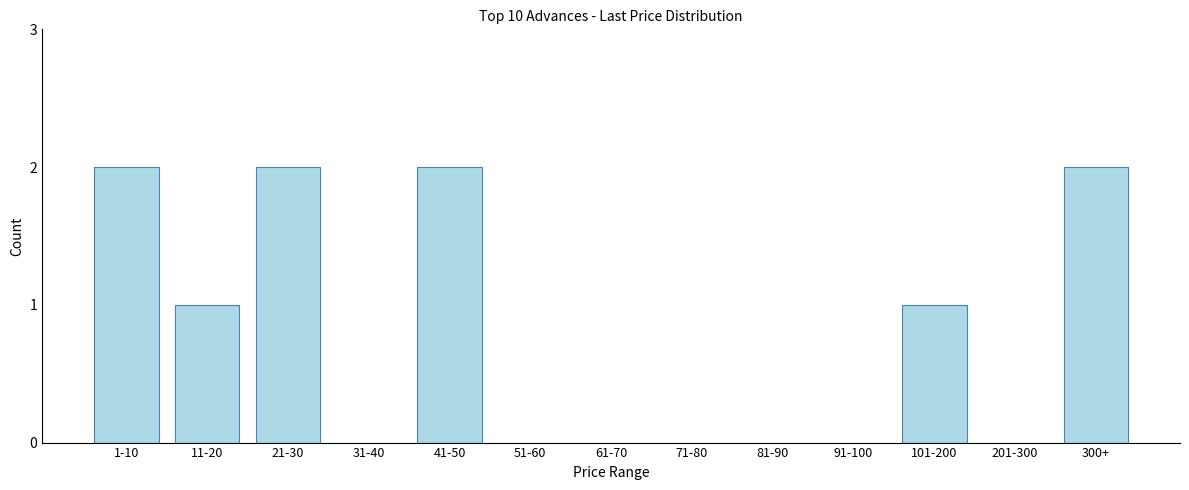

Reading left to right, extract all data points from this chart.

1-10=2	11-20=1	21-30=2	31-40=0	41-50=2	51-60=0	61-70=0	71-80=0	81-90=0	91-100=0	101-200=1	201-300=0	300+=2